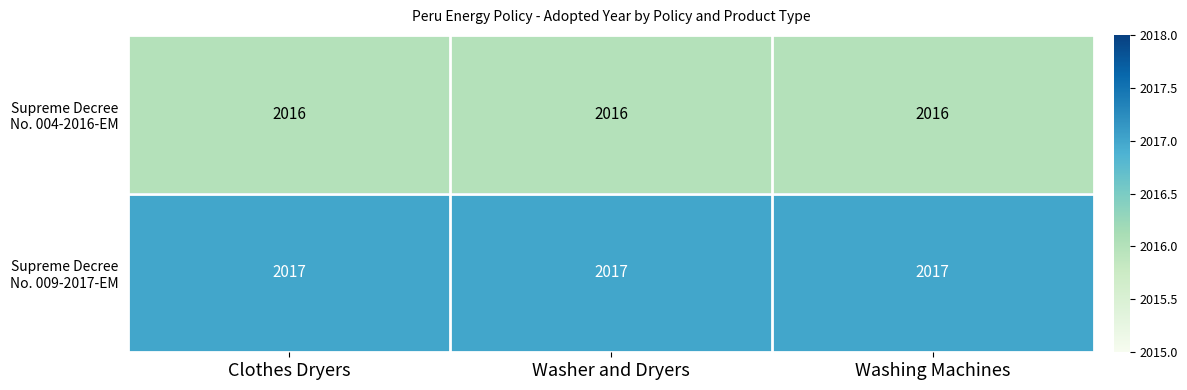

What is the greatest value displayed?

2017